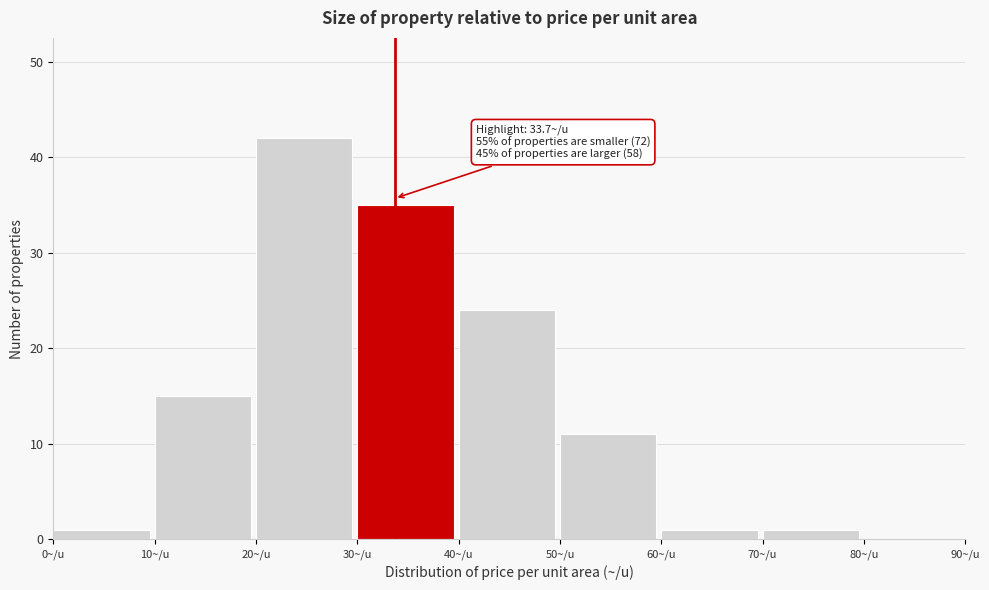

Which range on the x-axis has the tallest bar?

20 to 30